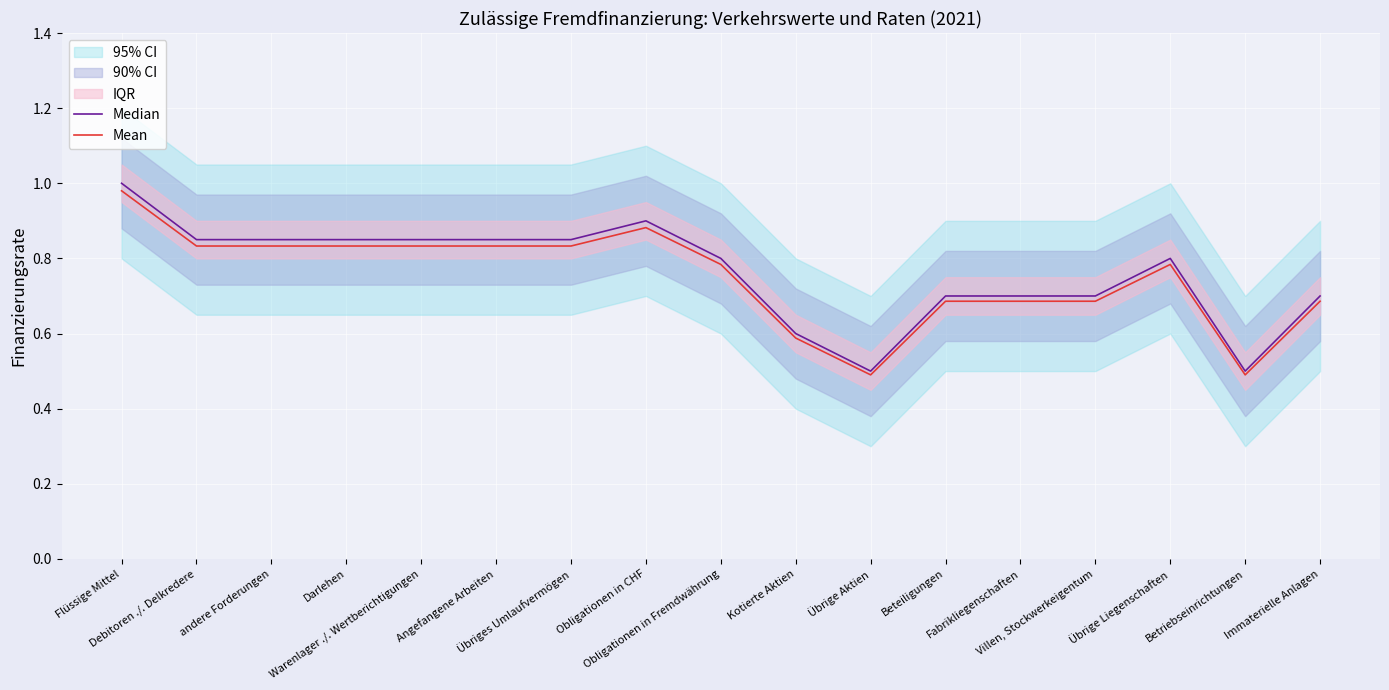

Count the Median values in the range 0 to 1.

17